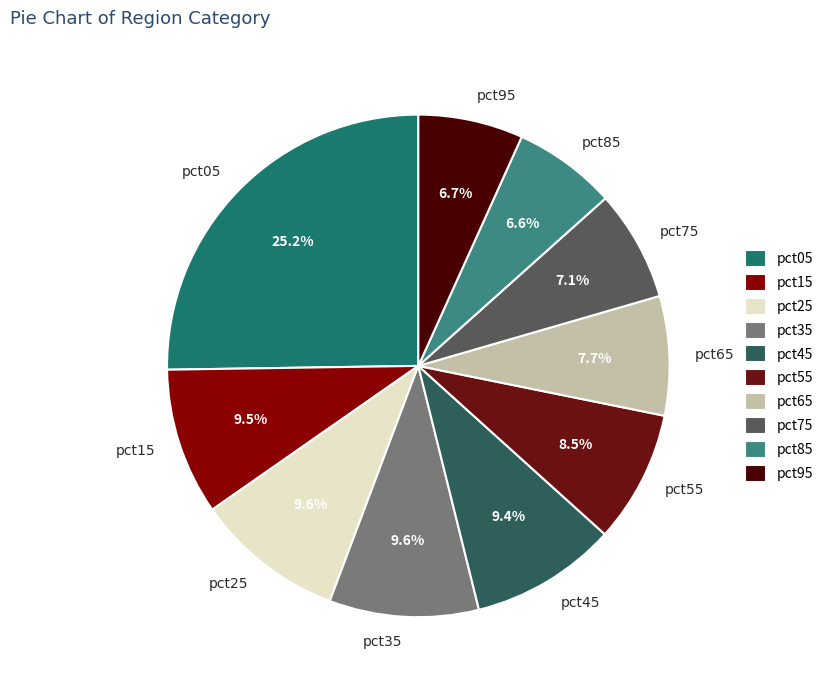

Which has a higher value, pct05 or pct65?

pct05